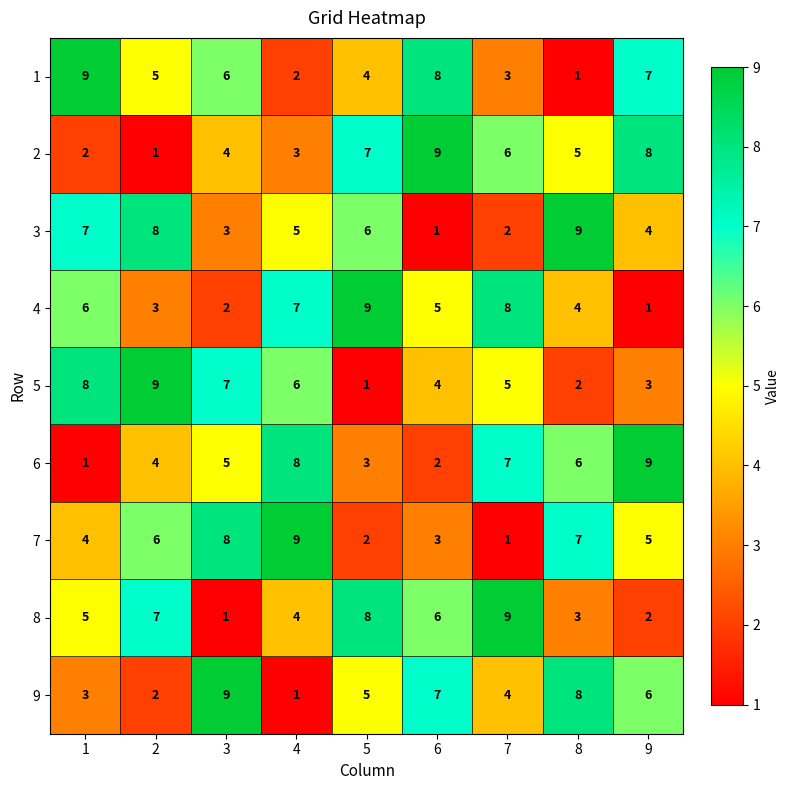

The 3 series shows 6 at 5. True or false?

True